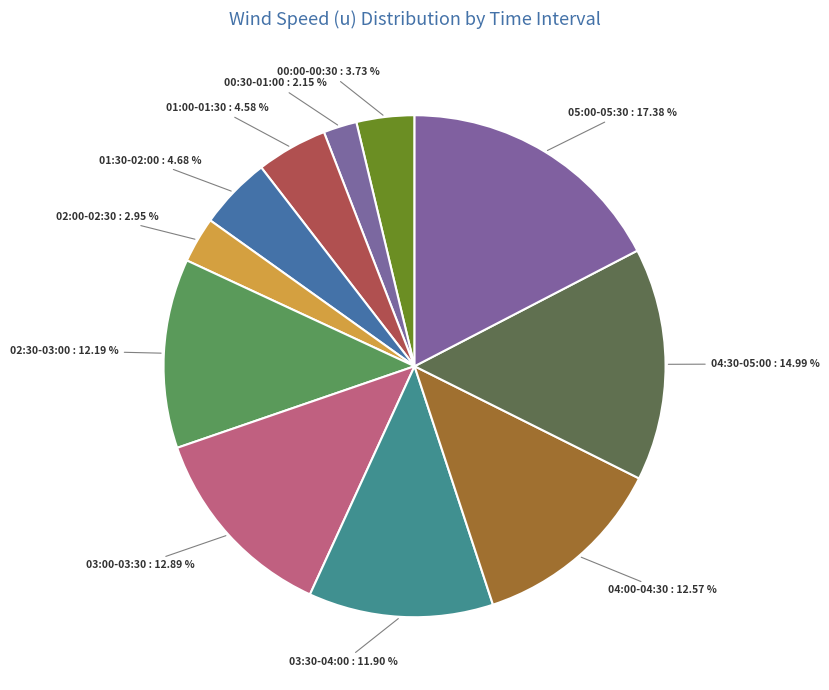

How many slices are in this pie chart?

11